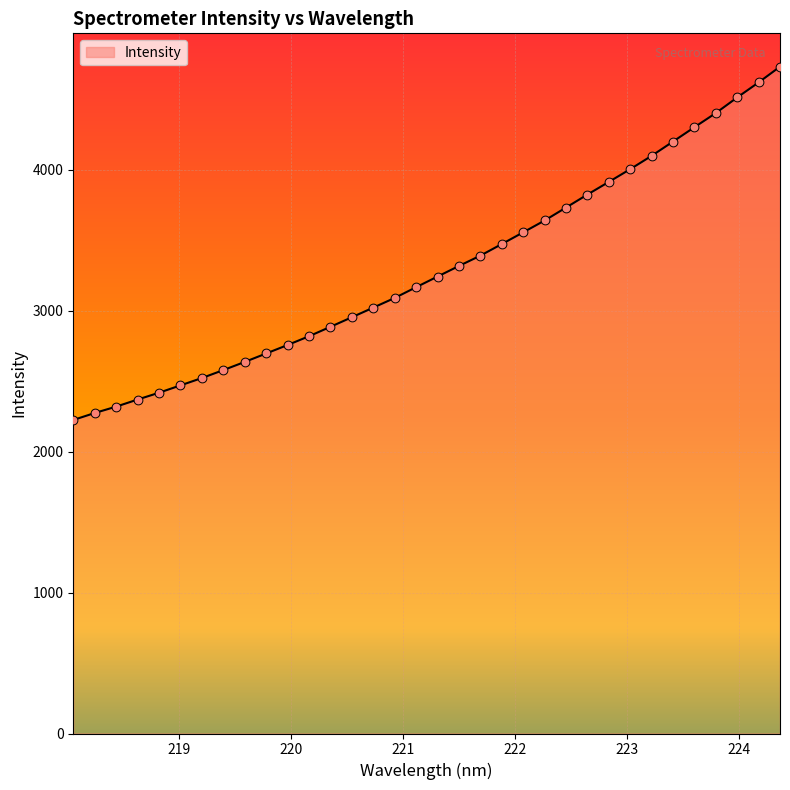

What is the smallest value displayed?

2224.5